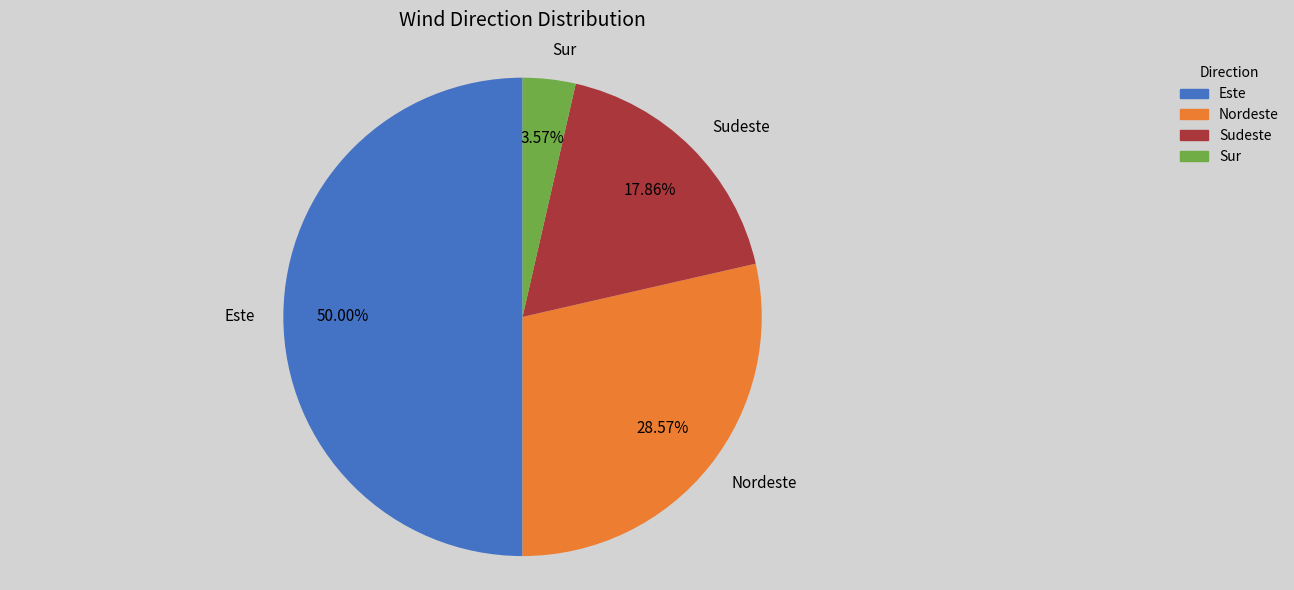

Is it true that Sudeste is 18% of the pie?

True